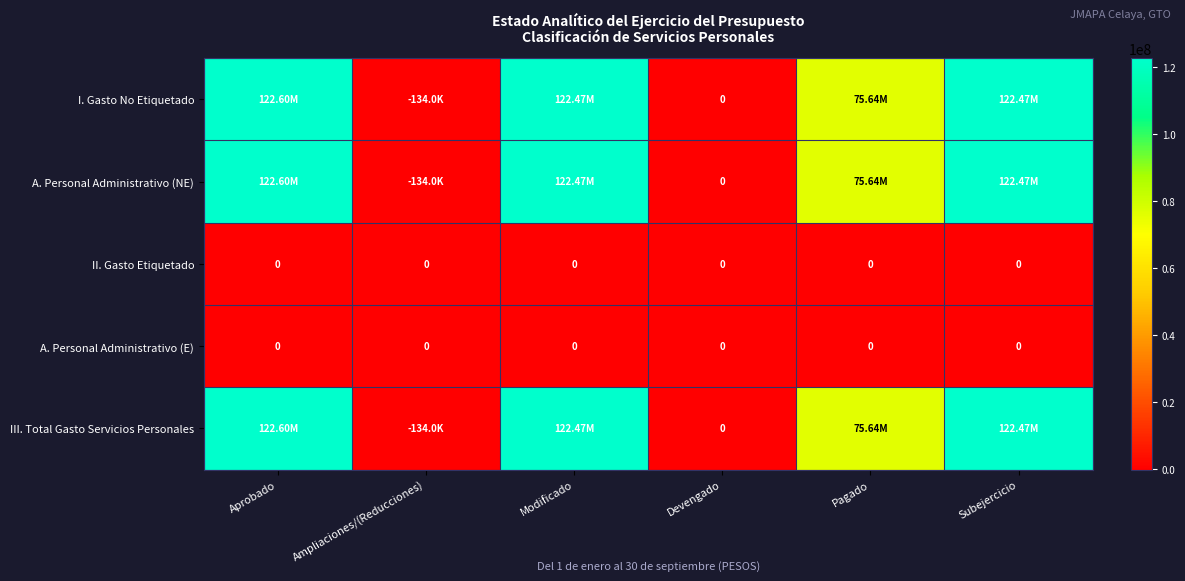

True or false: III. Total Gasto Servicios Personales has a value of 75640208.3 at Pagado.

True